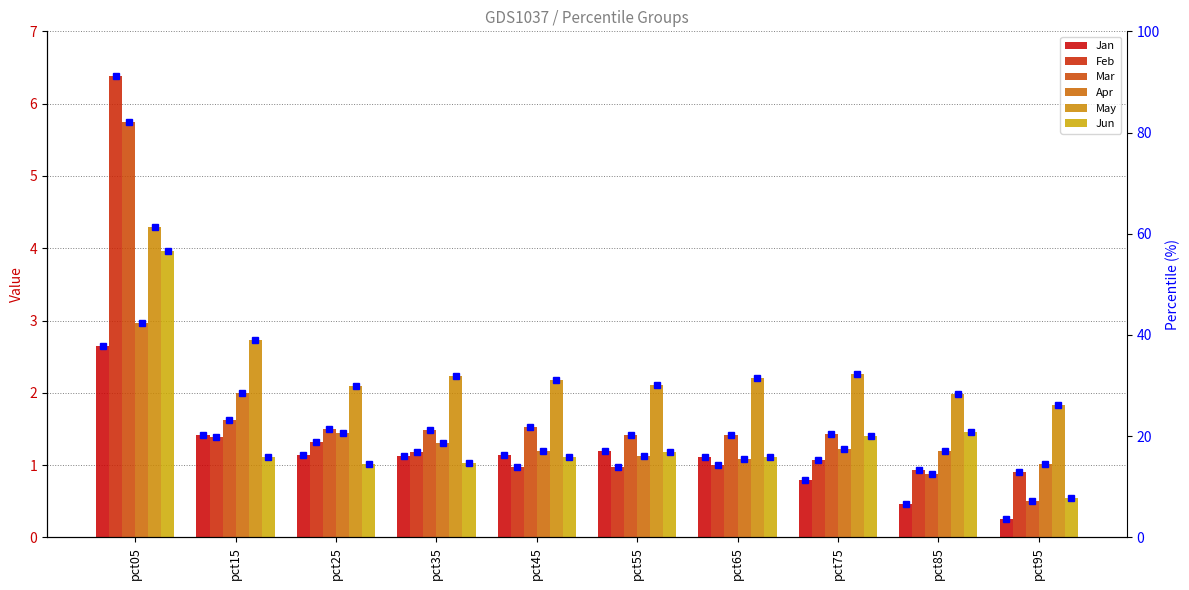

What is the difference between the maximum and minimum values in the Feb series?

5.5